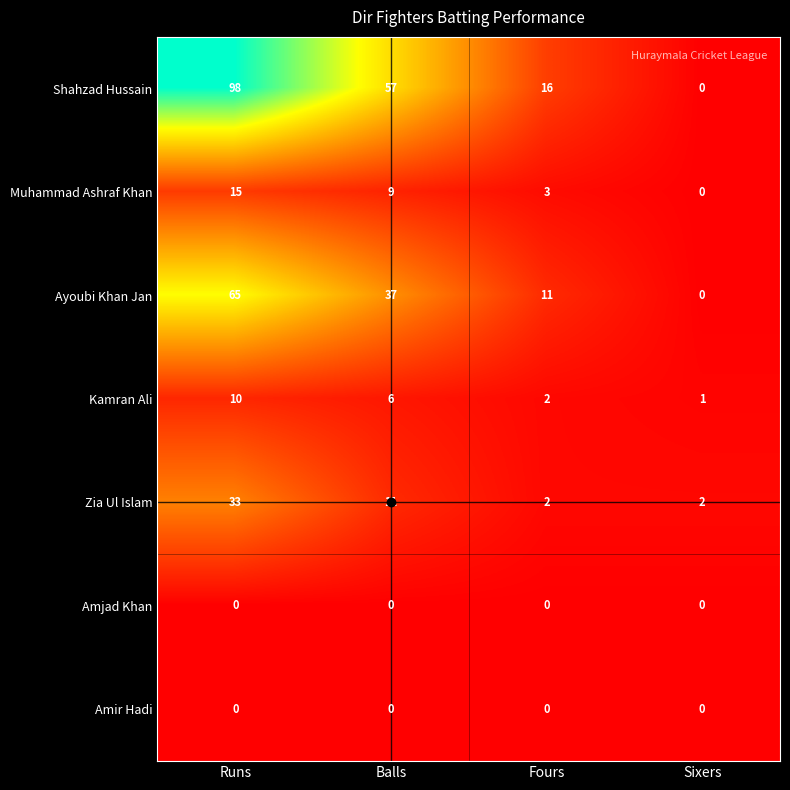

What is the total value across all series at Sixers?

3